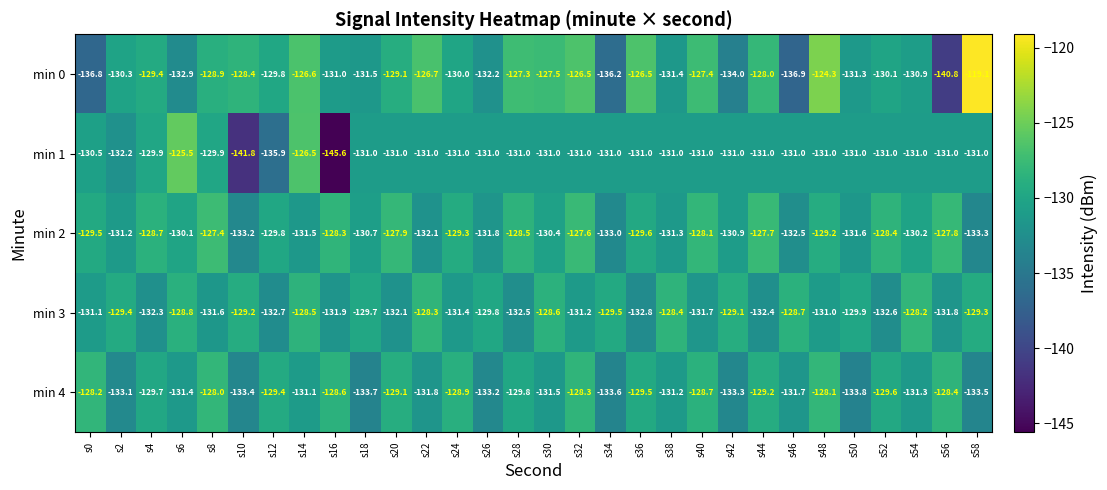

Where does the min 4 series first go above -129?

s0